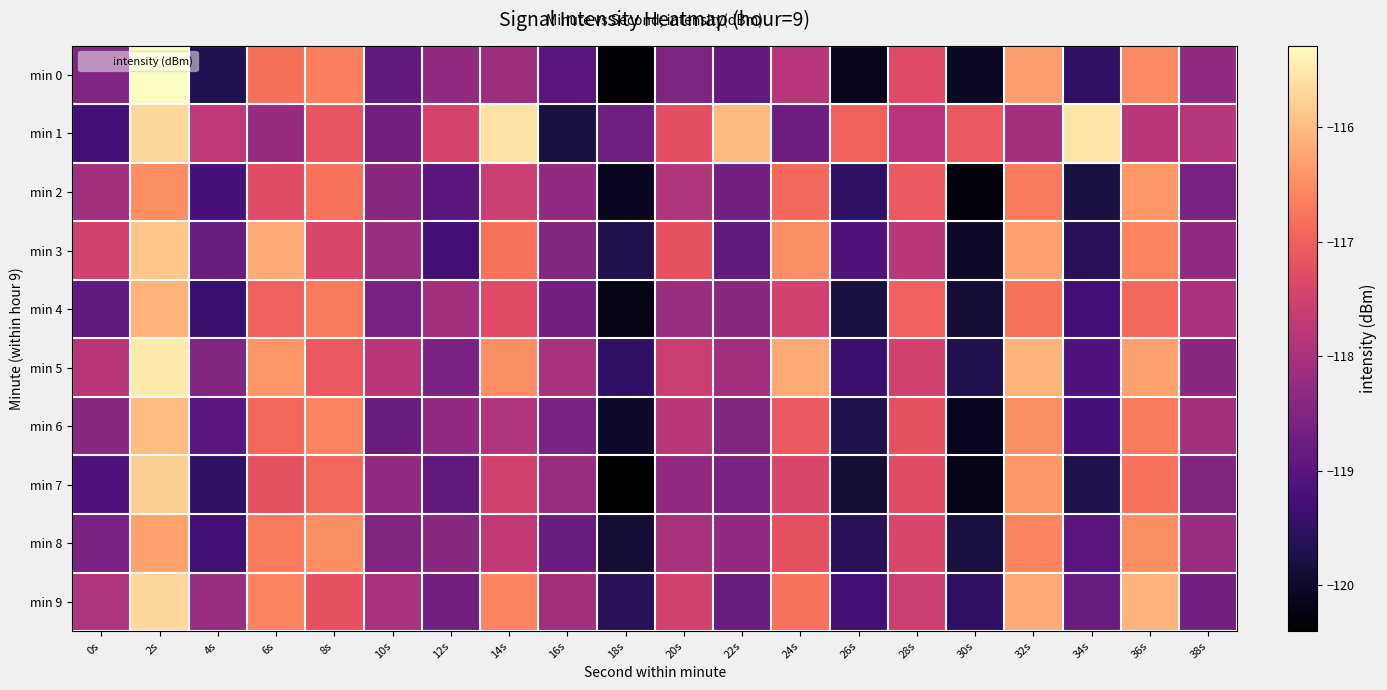

Reading left to right, transcribe all the data shown in this chart.

min 0: 0s=-118.5	2s=-115.3	4s=-119.7	6s=-116.8	8s=-116.7	10s=-118.9	12s=-118.3	14s=-118.1	16s=-119.0	18s=-120.3	20s=-118.5	22s=-118.9	24s=-117.8	26s=-120.1	28s=-117.3	30s=-120.1	32s=-116.3	34s=-119.5	36s=-116.5	38s=-118.3
min 1: 0s=-119.3	2s=-115.7	4s=-117.7	6s=-118.2	8s=-117.2	10s=-118.7	12s=-117.4	14s=-115.6	16s=-119.8	18s=-118.7	20s=-117.2	22s=-116.0	24s=-118.8	26s=-117.0	28s=-117.8	30s=-117.1	32s=-118.1	34s=-115.5	36s=-117.8	38s=-117.8
min 2: 0s=-118.1	2s=-116.5	4s=-119.2	6s=-117.3	8s=-116.8	10s=-118.4	12s=-119.0	14s=-117.6	16s=-118.3	18s=-120.1	20s=-117.9	22s=-118.7	24s=-116.9	26s=-119.5	28s=-117.1	30s=-120.3	32s=-116.7	34s=-119.8	36s=-116.4	38s=-118.6
min 3: 0s=-117.5	2s=-115.9	4s=-118.8	6s=-116.2	8s=-117.4	10s=-118.2	12s=-119.3	14s=-116.8	16s=-118.5	18s=-119.7	20s=-117.2	22s=-118.9	24s=-116.5	26s=-119.1	28s=-117.8	30s=-120.0	32s=-116.3	34s=-119.6	36s=-116.6	38s=-118.3
min 4: 0s=-118.9	2s=-116.1	4s=-119.4	6s=-117.0	8s=-116.7	10s=-118.6	12s=-118.1	14s=-117.3	16s=-118.7	18s=-120.2	20s=-118.2	22s=-118.4	24s=-117.5	26s=-119.8	28s=-117.0	30s=-119.9	32s=-116.8	34s=-119.3	36s=-116.9	38s=-118.0
min 5: 0s=-117.8	2s=-115.5	4s=-118.5	6s=-116.4	8s=-117.1	10s=-117.8	12s=-118.6	14s=-116.5	16s=-118.0	18s=-119.5	20s=-117.6	22s=-118.1	24s=-116.2	26s=-119.4	28s=-117.5	30s=-119.7	32s=-116.1	34s=-119.1	36s=-116.3	38s=-118.4
min 6: 0s=-118.4	2s=-116.0	4s=-119.0	6s=-116.9	8s=-116.6	10s=-118.8	12s=-118.3	14s=-117.9	16s=-118.6	18s=-120.0	20s=-117.8	22s=-118.5	24s=-117.1	26s=-119.7	28s=-117.2	30s=-120.1	32s=-116.5	34s=-119.2	36s=-116.7	38s=-118.1
min 7: 0s=-119.1	2s=-115.8	4s=-119.5	6s=-117.2	8s=-116.9	10s=-118.3	12s=-118.9	14s=-117.5	16s=-118.2	18s=-120.4	20s=-118.3	22s=-118.6	24s=-117.4	26s=-119.9	28s=-117.3	30s=-120.2	32s=-116.4	34s=-119.7	36s=-116.8	38s=-118.5
min 8: 0s=-118.6	2s=-116.3	4s=-119.3	6s=-116.7	8s=-116.5	10s=-118.5	12s=-118.4	14s=-117.7	16s=-118.8	18s=-119.9	20s=-118.0	22s=-118.3	24s=-117.2	26s=-119.6	28s=-117.4	30s=-119.8	32s=-116.6	34s=-119.0	36s=-116.5	38s=-118.2
min 9: 0s=-117.9	2s=-115.7	4s=-118.2	6s=-116.6	8s=-117.2	10s=-118.0	12s=-118.7	14s=-116.6	16s=-118.1	18s=-119.6	20s=-117.5	22s=-118.8	24s=-116.8	26s=-119.3	28s=-117.6	30s=-119.5	32s=-116.2	34s=-118.8	36s=-116.1	38s=-118.7